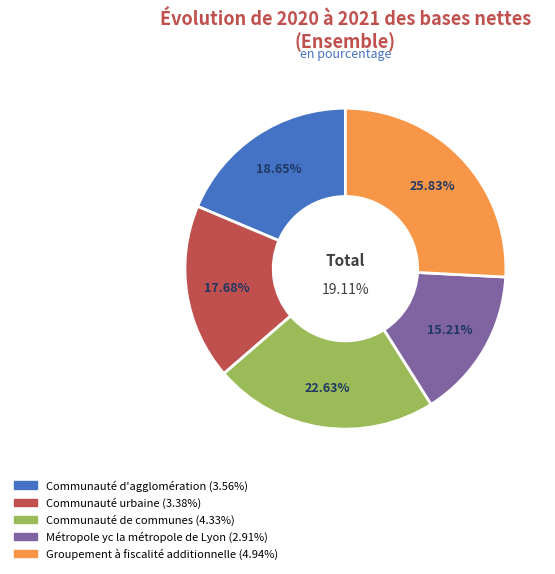

To the nearest percent, what is the combined percentage of Métropole yc la métropole de Lyon and Communauté d'agglomération?

34%